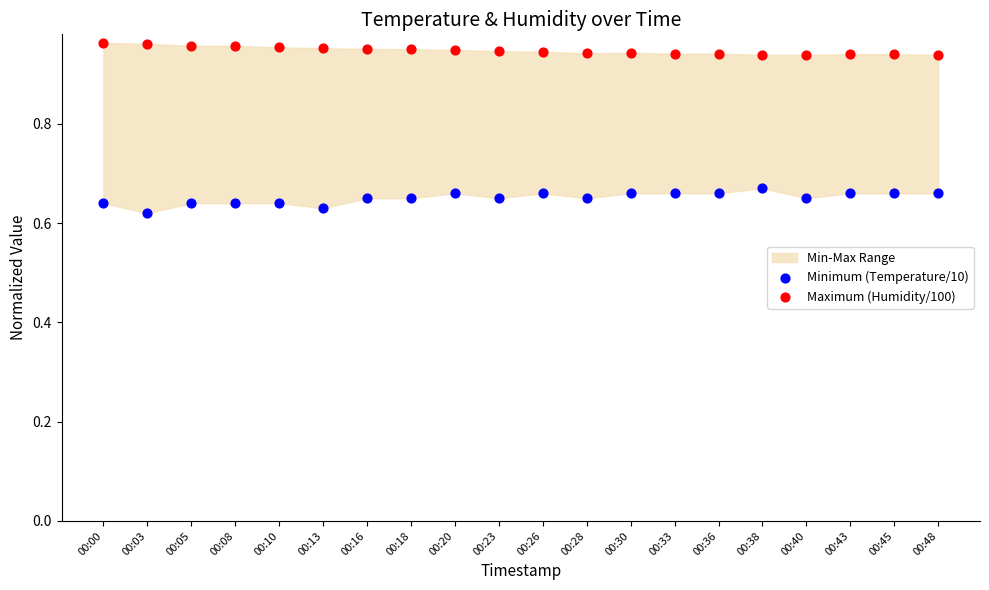

Which series contains the lowest Y value?

Minimum (Temperature/10)